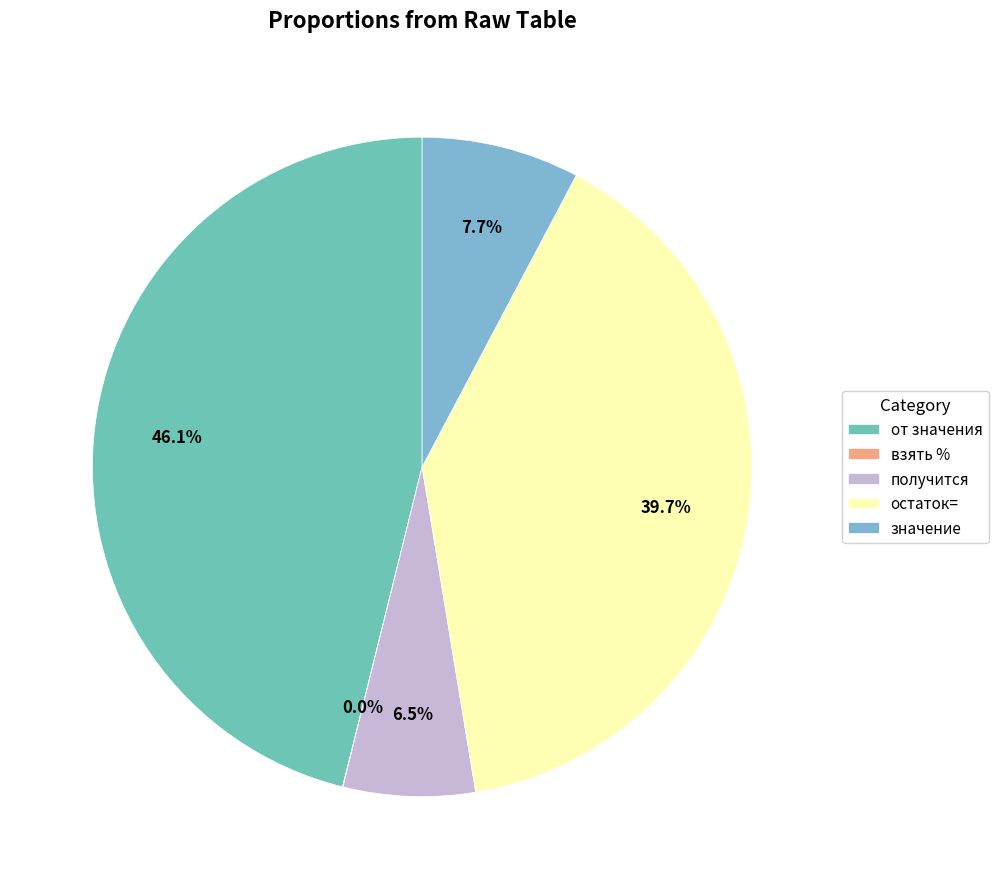

To the nearest percent, what percentage of the pie is остаток=?

40%